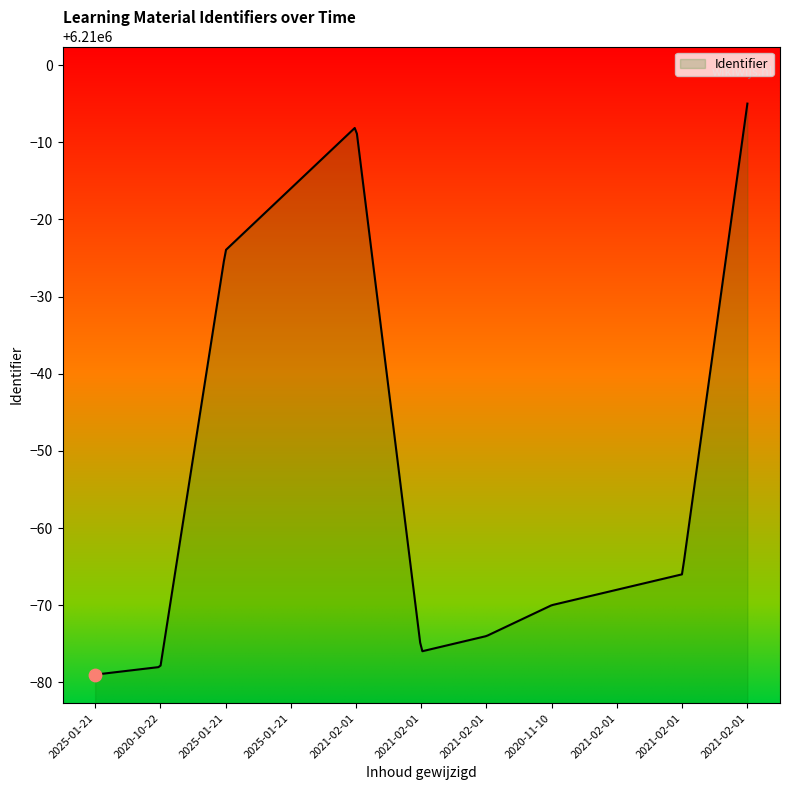

What is the greatest value displayed?

6209995.0